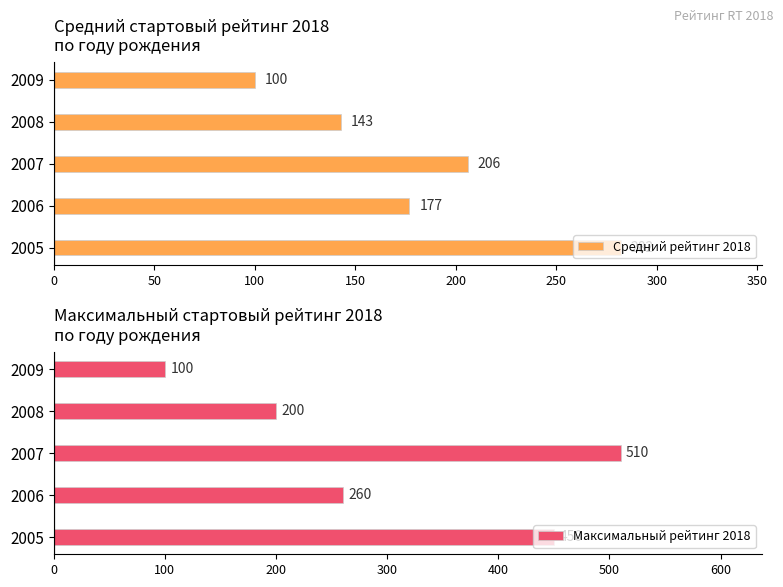

How many groups of bars are there?

5